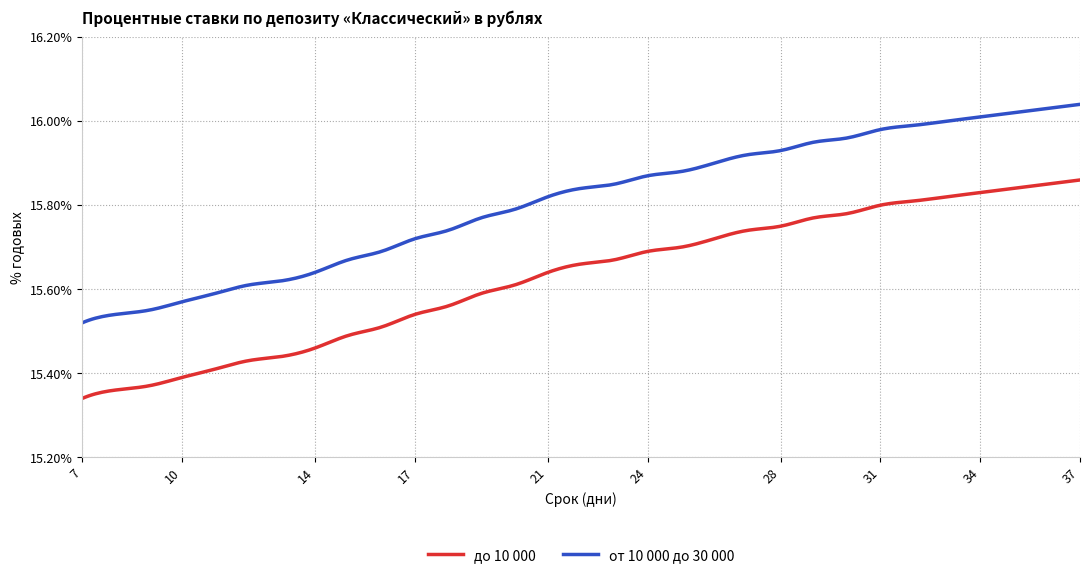

Which series has the largest total across all categories?

от 10 000 до 30 000